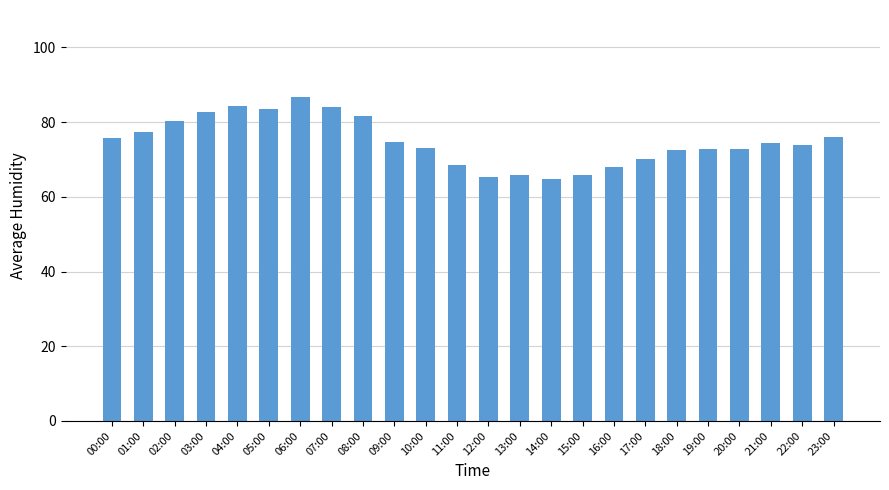

The chart shows a value of 38.3 at 22:00. True or false?

False